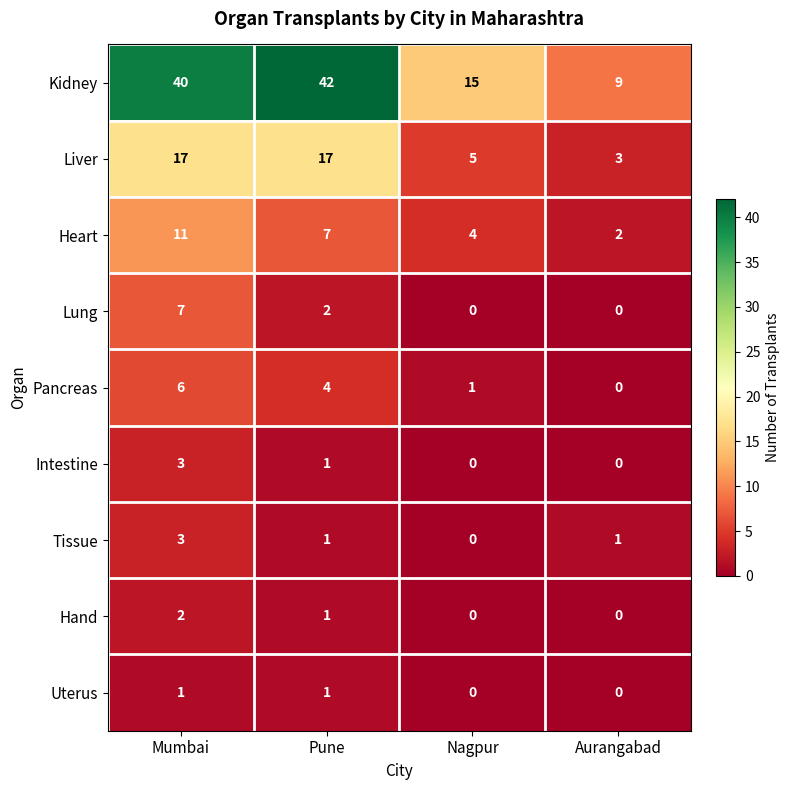

Which series has the largest range (max minus min)?

Kidney